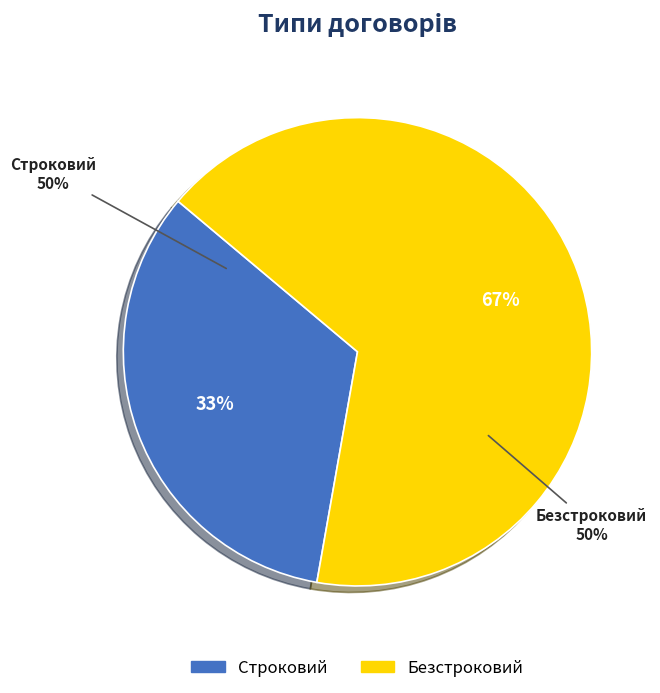

The Строковий slice represents 33% of the pie. True or false?

True